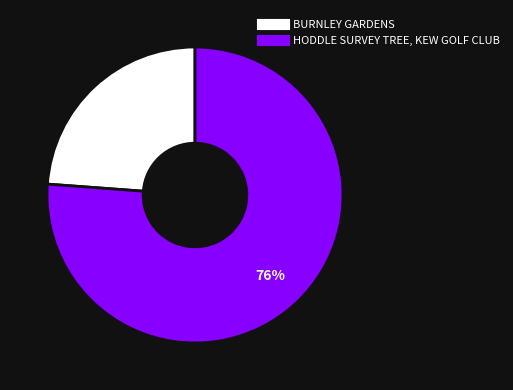

Does any single category account for the majority?

Yes